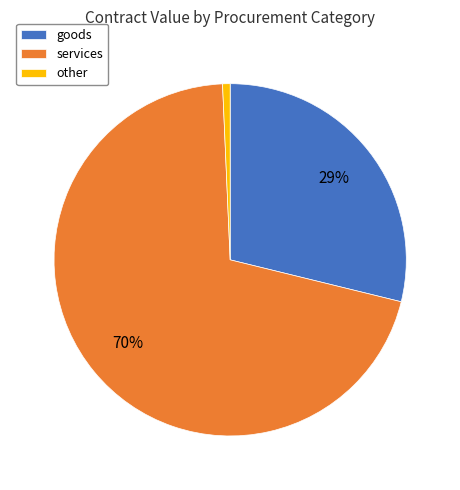

Which slice is the largest?

services